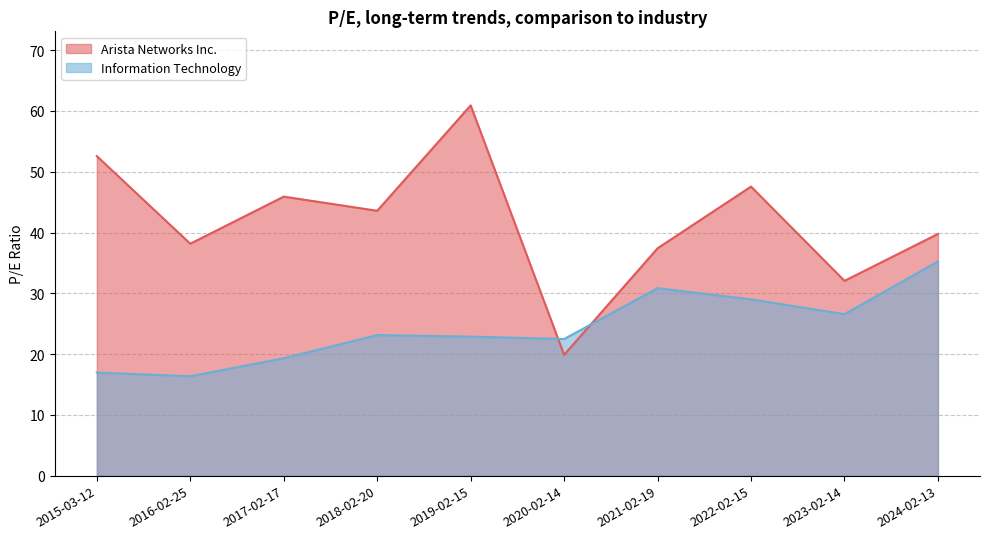

The Information Technology series shows 23.1 at 2018-02-20. True or false?

True